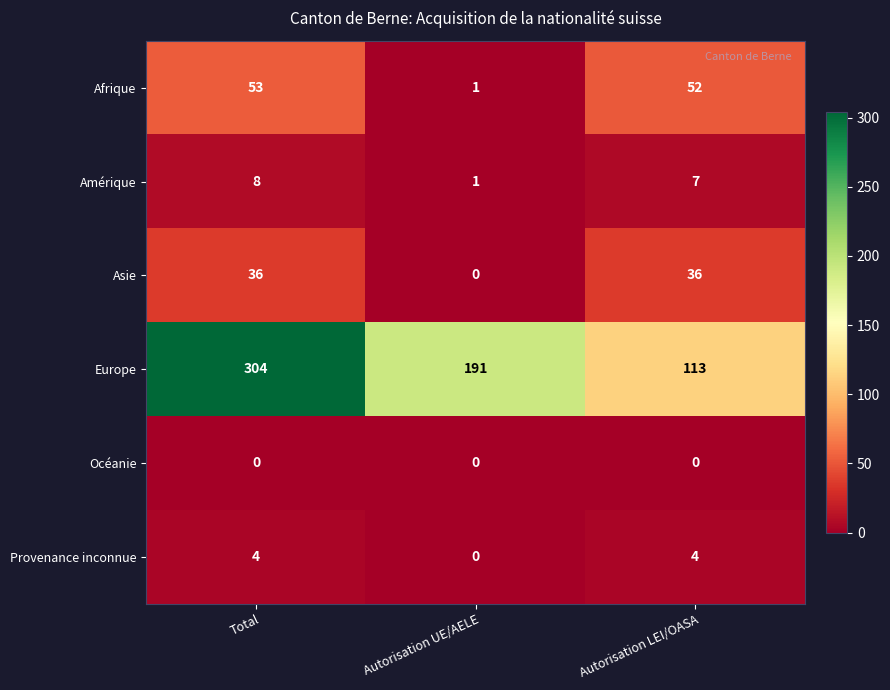

Which label corresponds to the largest value in the chart?

Total